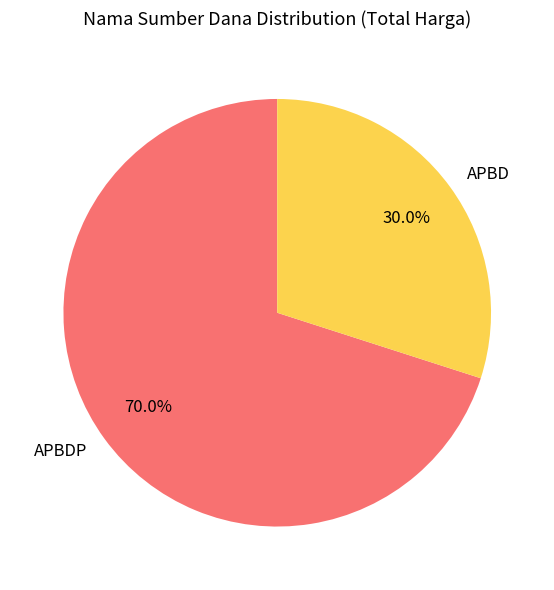

To the nearest percent, what is the difference between the largest and smallest slice percentages?

40%